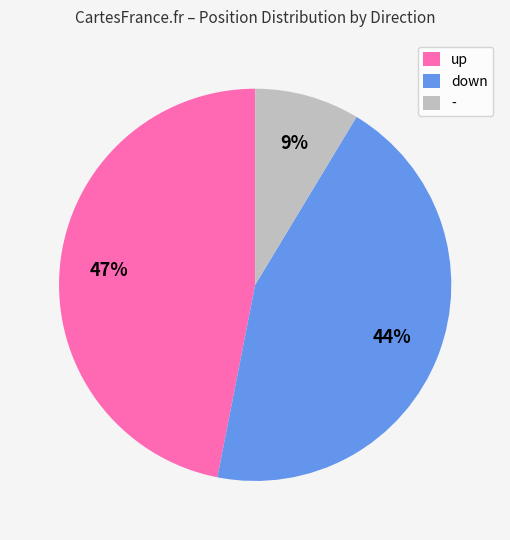

Does - account for over 50% of the chart?

No